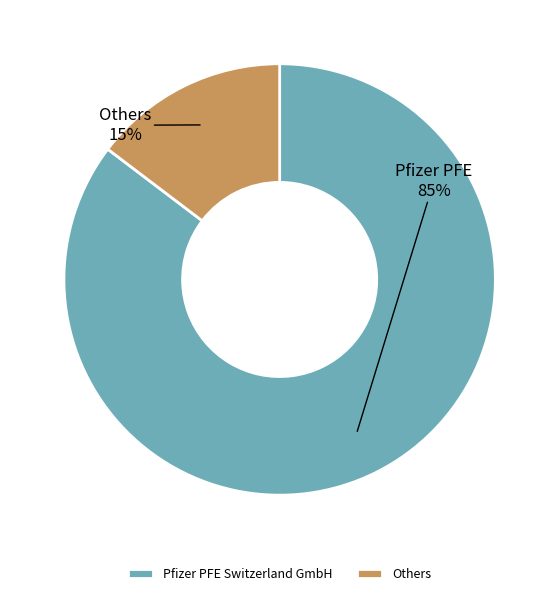

To the nearest percent, what is the combined percentage of Pfizer PFE Switzerland GmbH and Others?

100%